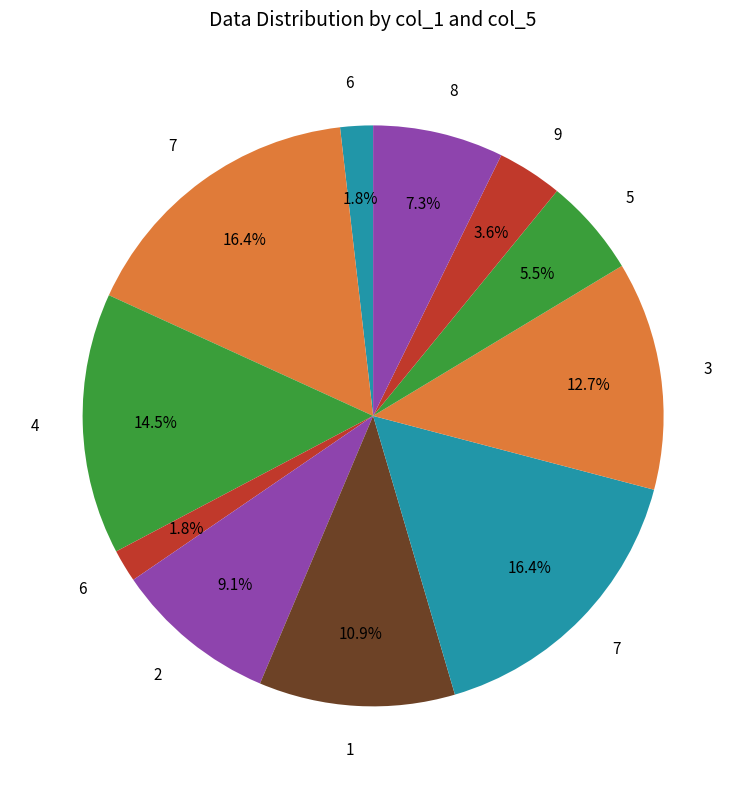

How many segments does this pie chart have?

11